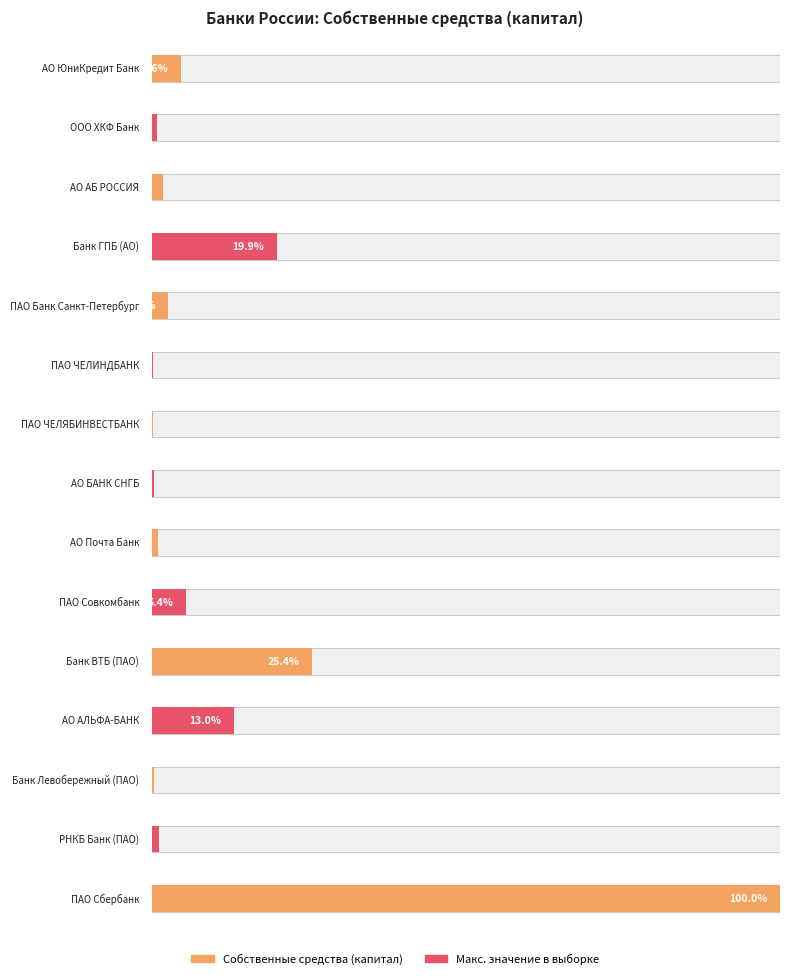

What is the approximate value of Собственные средства (капитал), тыс. р. at ПАО Банк Санкт-Петербург?

180151470